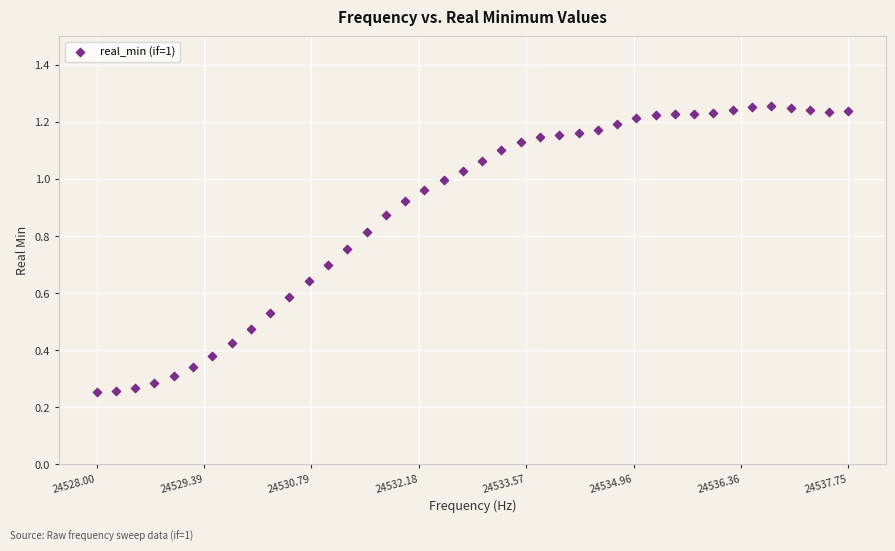

What is the range of X values (max minus min)?

9.8